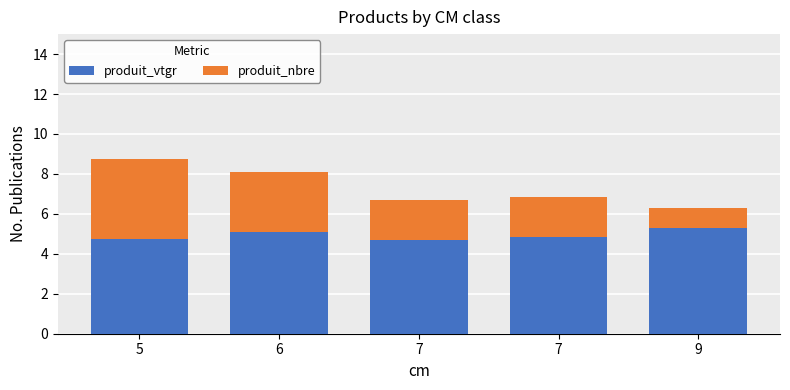

How many bars are there in total?

5